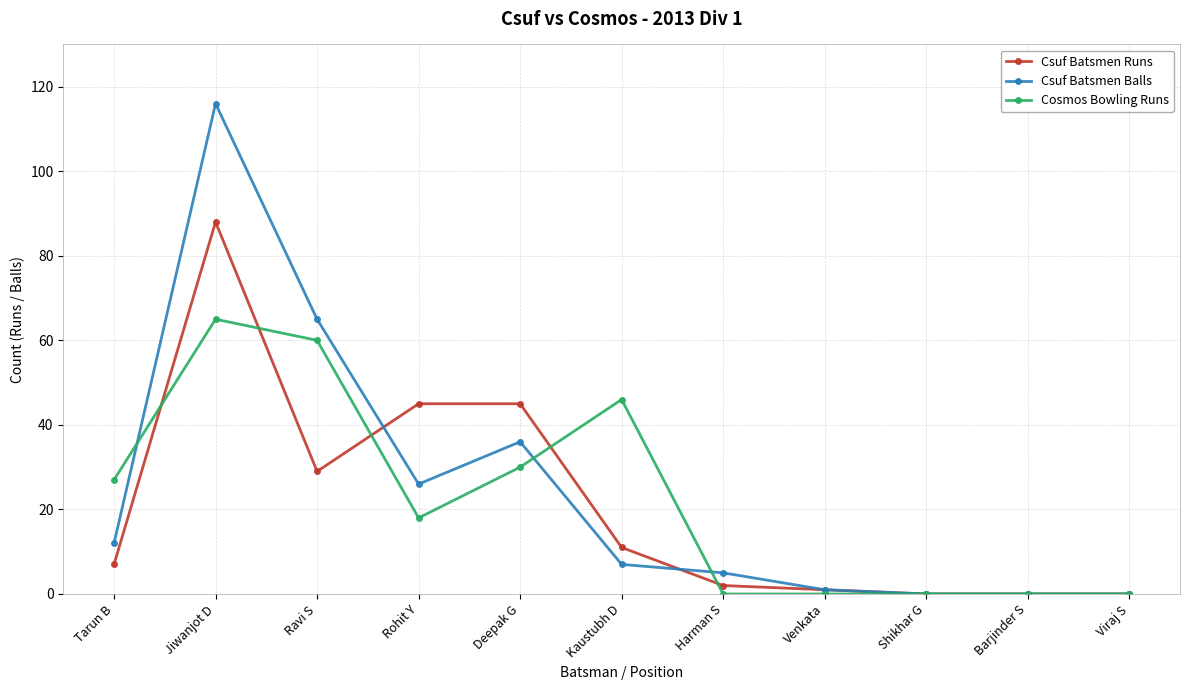

Where does the Csuf Batsmen Balls series first go above 7?

Tarun B